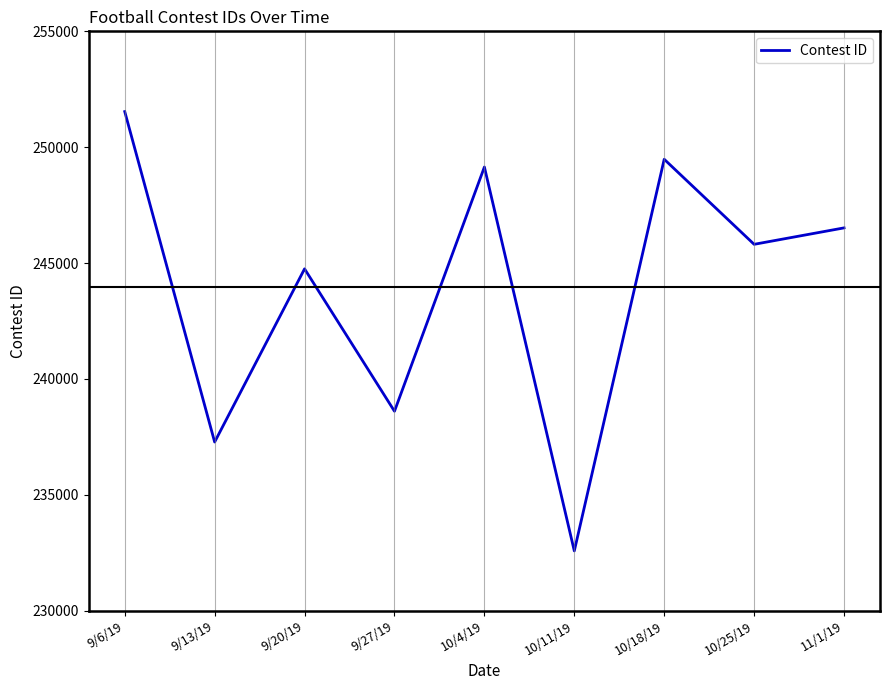

Reading left to right, what are all the values shown in this chart?

9/6/19=251537	9/13/19=237276	9/20/19=244750	9/27/19=238605	10/4/19=249144	10/11/19=232578	10/18/19=249479	10/25/19=245809	11/1/19=246518